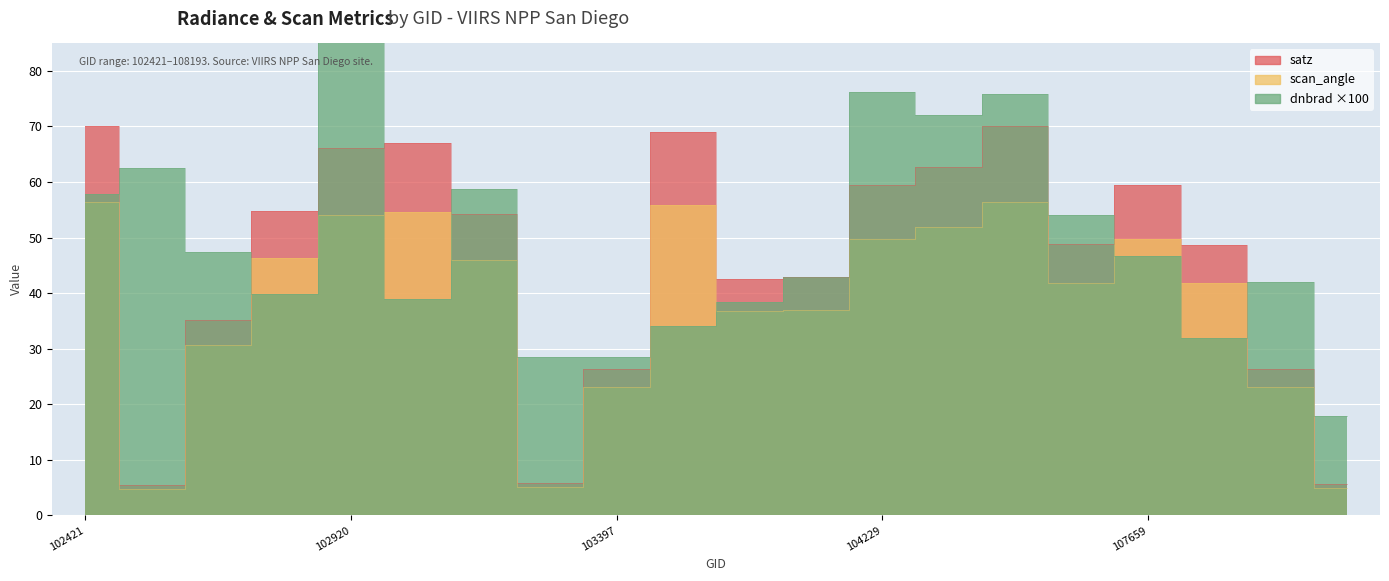

What are all the series names shown in the legend?

dnbrad, satz, scan_angle